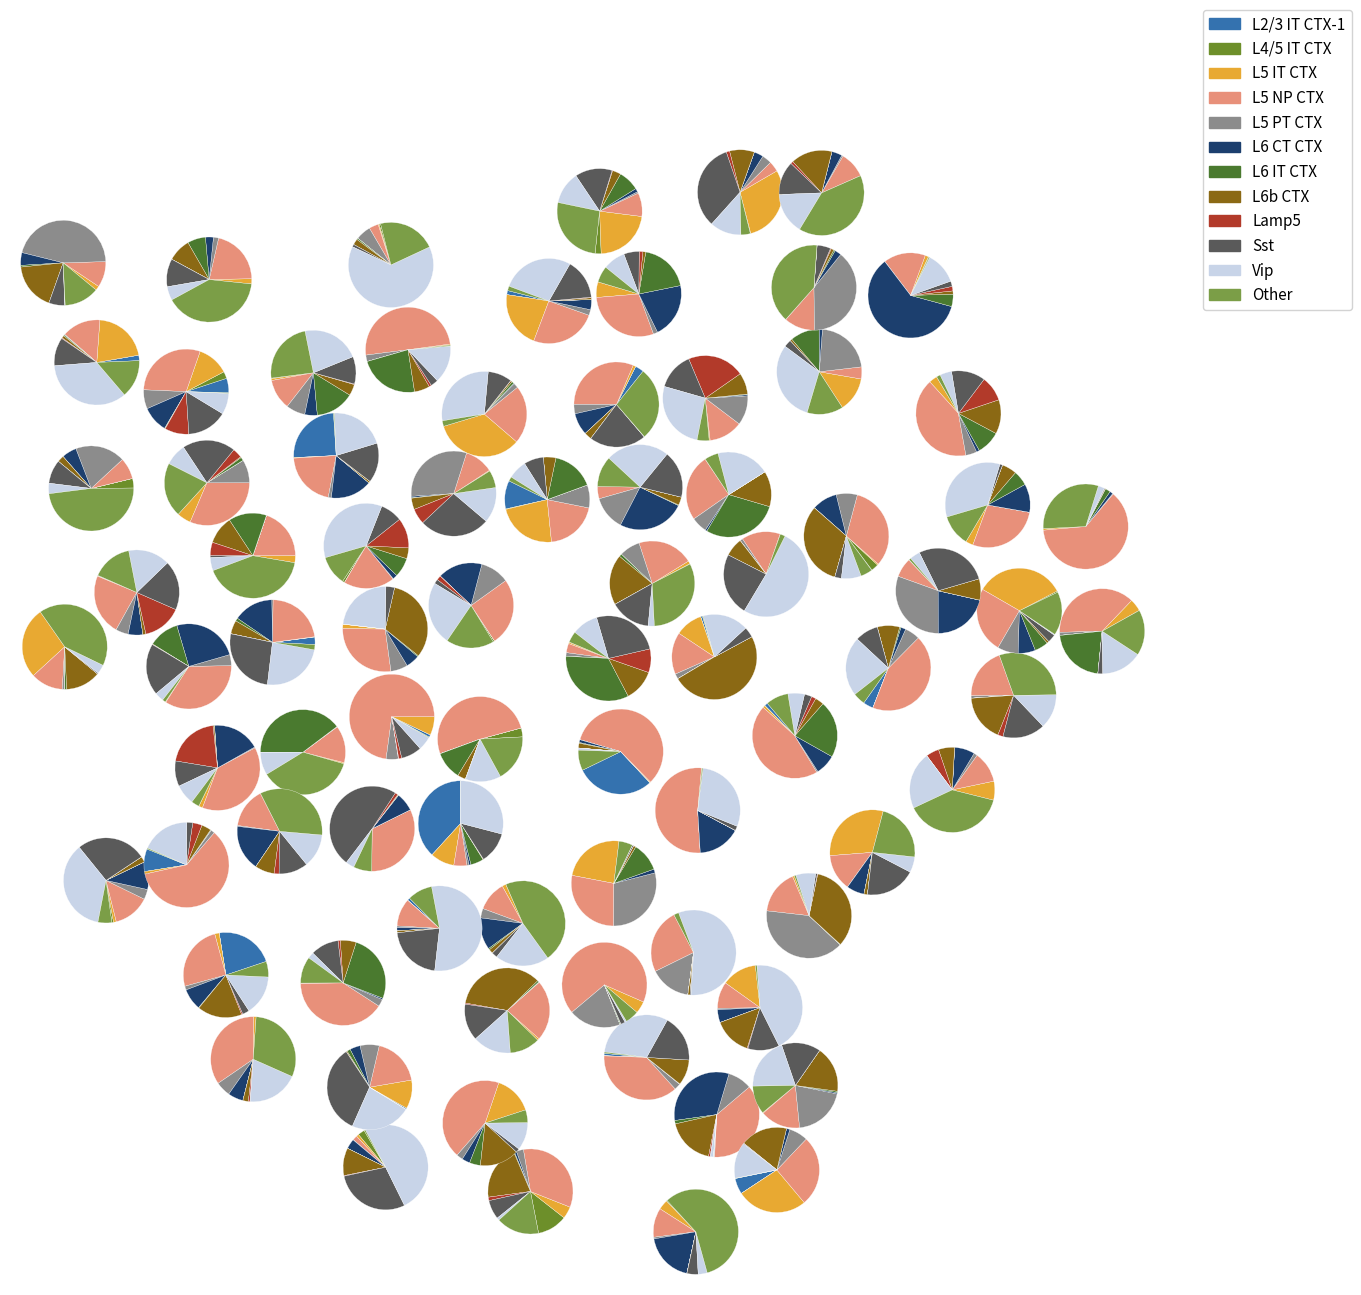

Is it true that הראל סל S&P Health Care* is 2% of the pie?

False